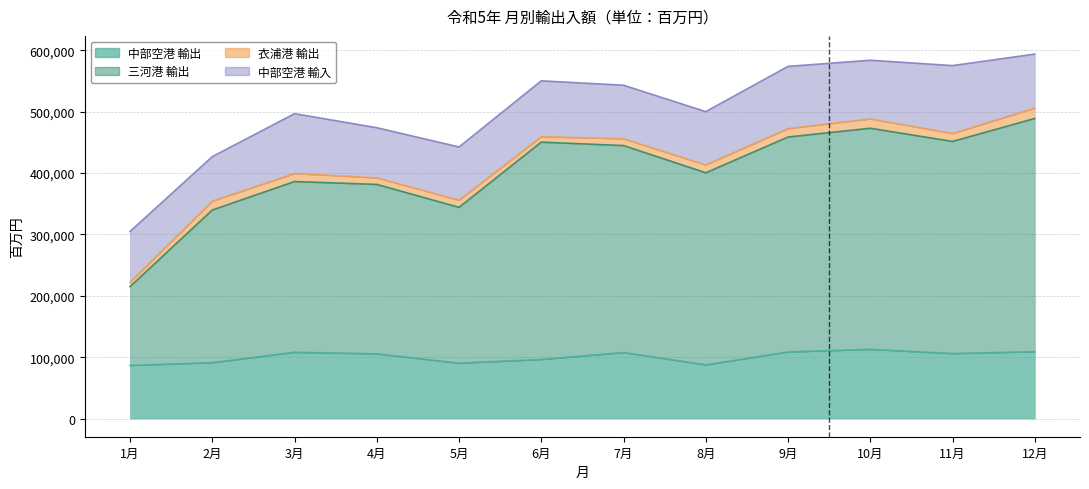

Where is the first local minimum for 三河港 輸出?

5月